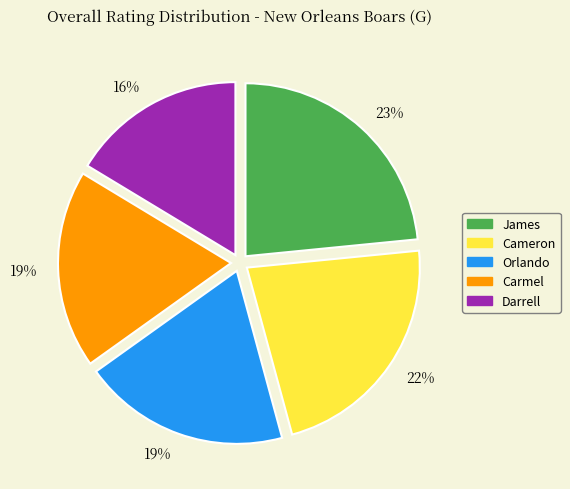

To the nearest percent, what is the average slice percentage?

20%